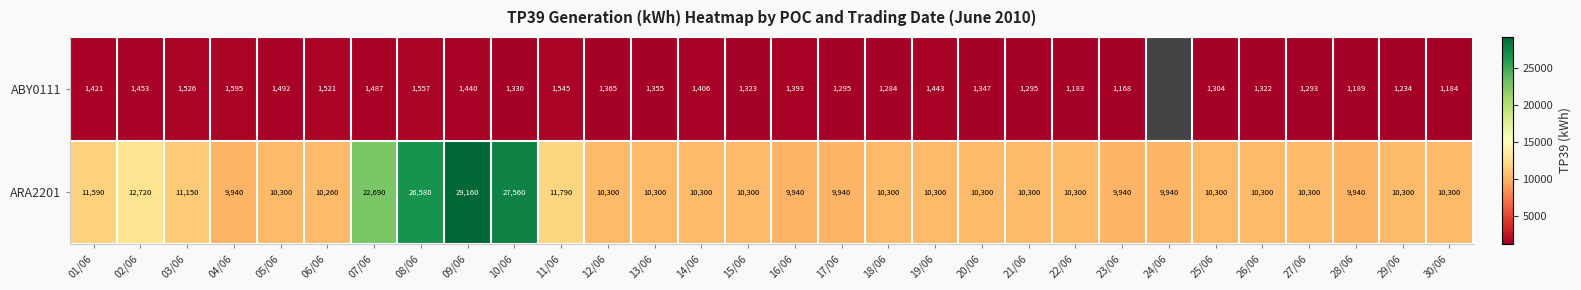

Rank the series at 30/06 from lowest to highest value.

ABY0111, ARA2201